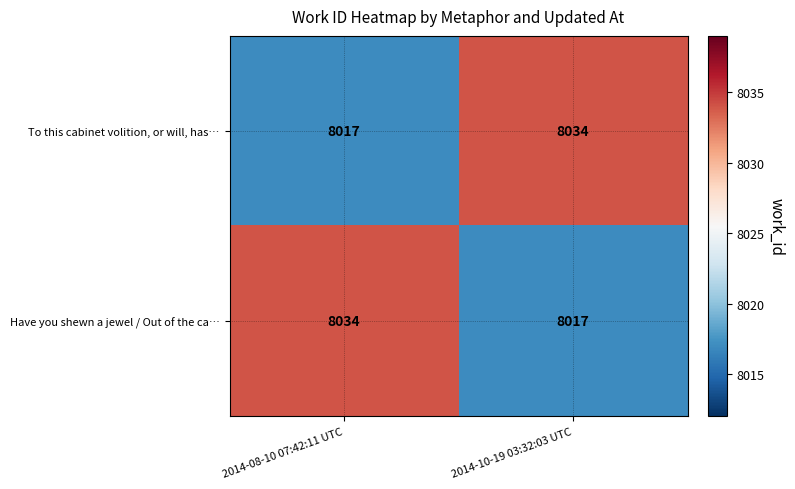

What is the difference between the highest and lowest values at 2014-10-19 03:32:03 UTC?

17